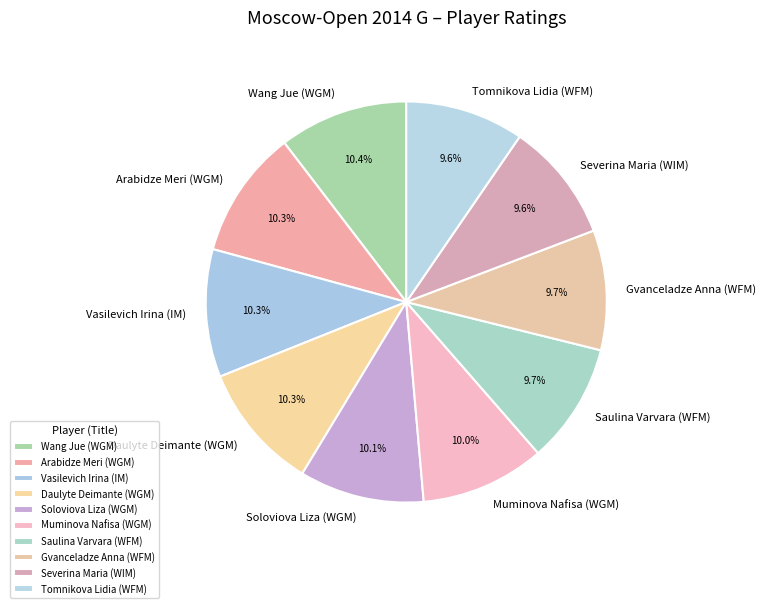

Do Arabidze Meri (WGM) and Wang Jue (WGM) together represent more than half of the pie?

No